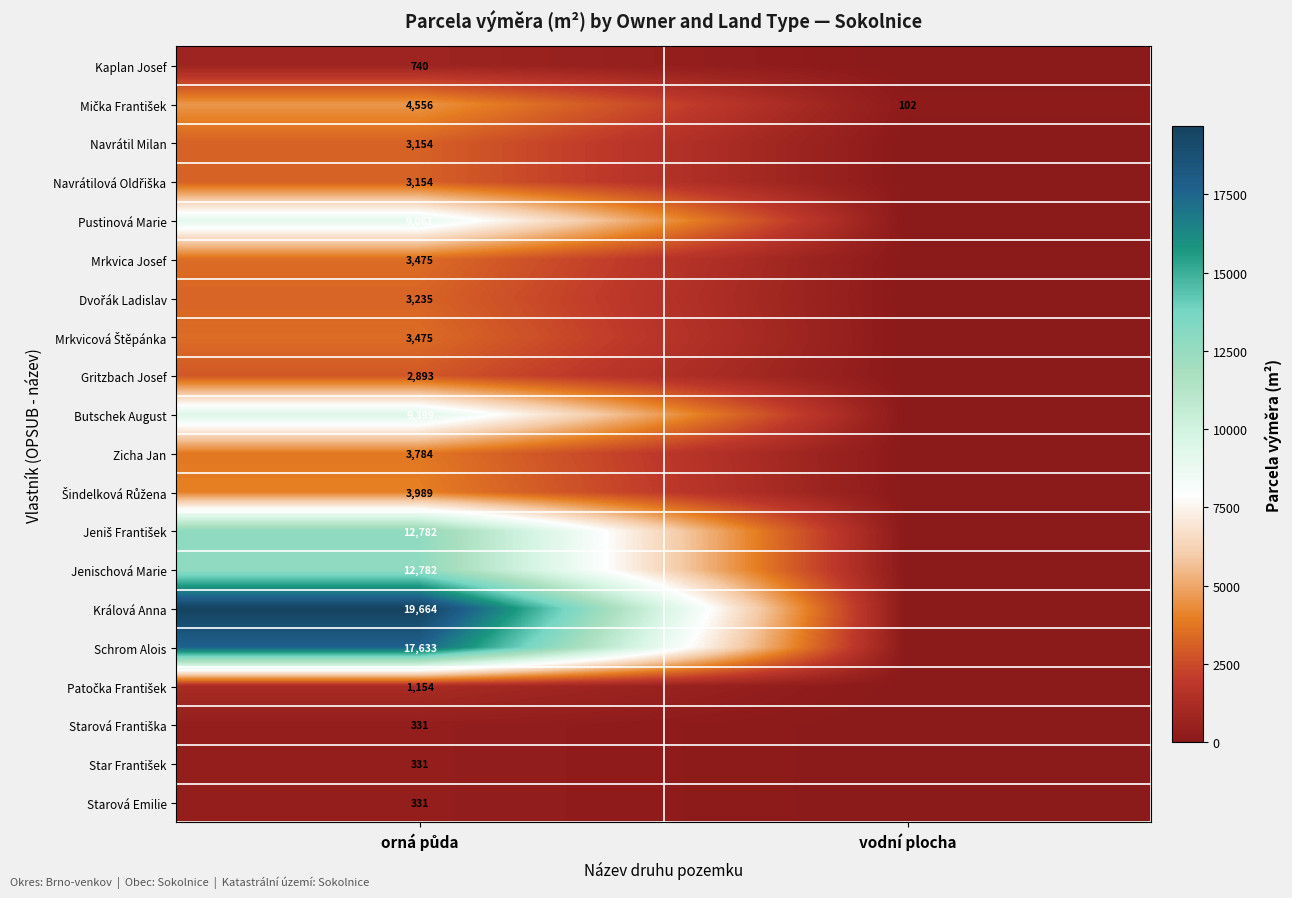

Which series has the widest spread of values?

Králová Anna